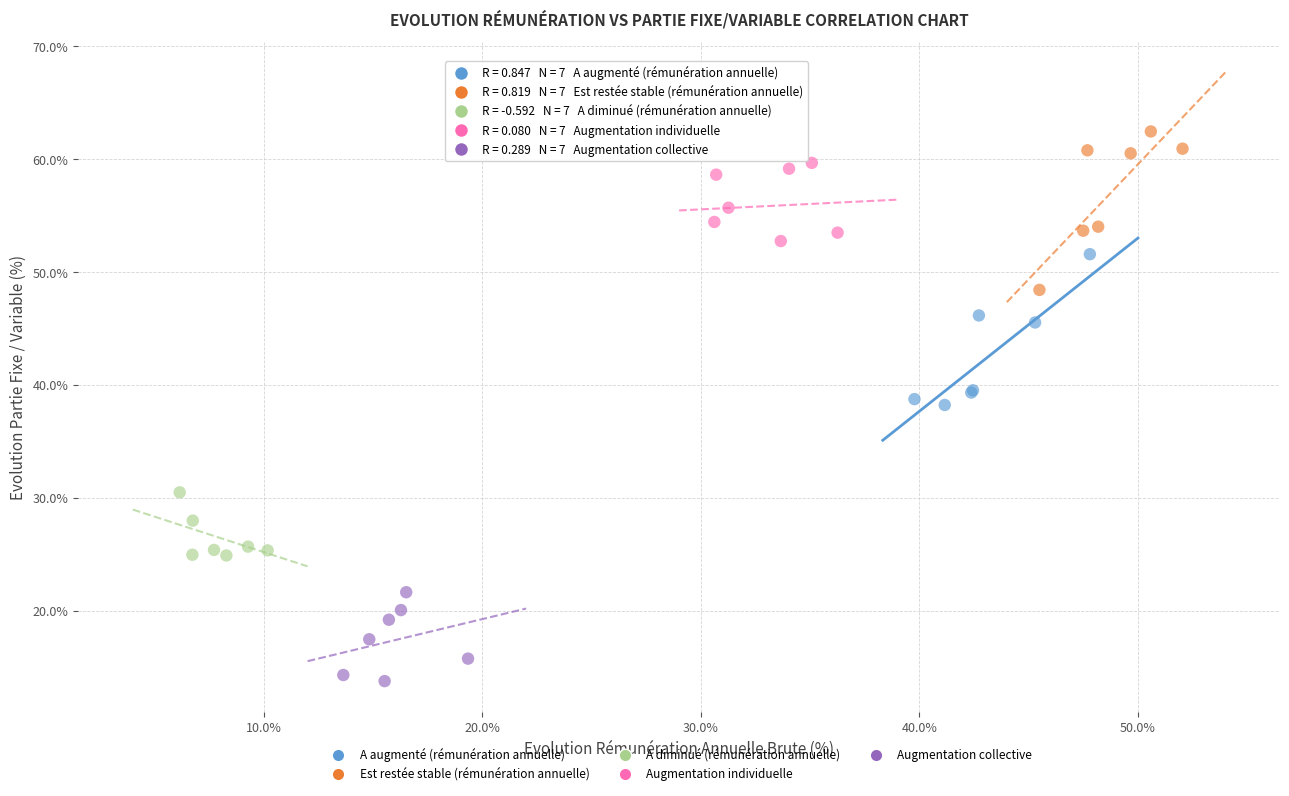

Which series reaches the minimum Y coordinate?

Augmentation collective